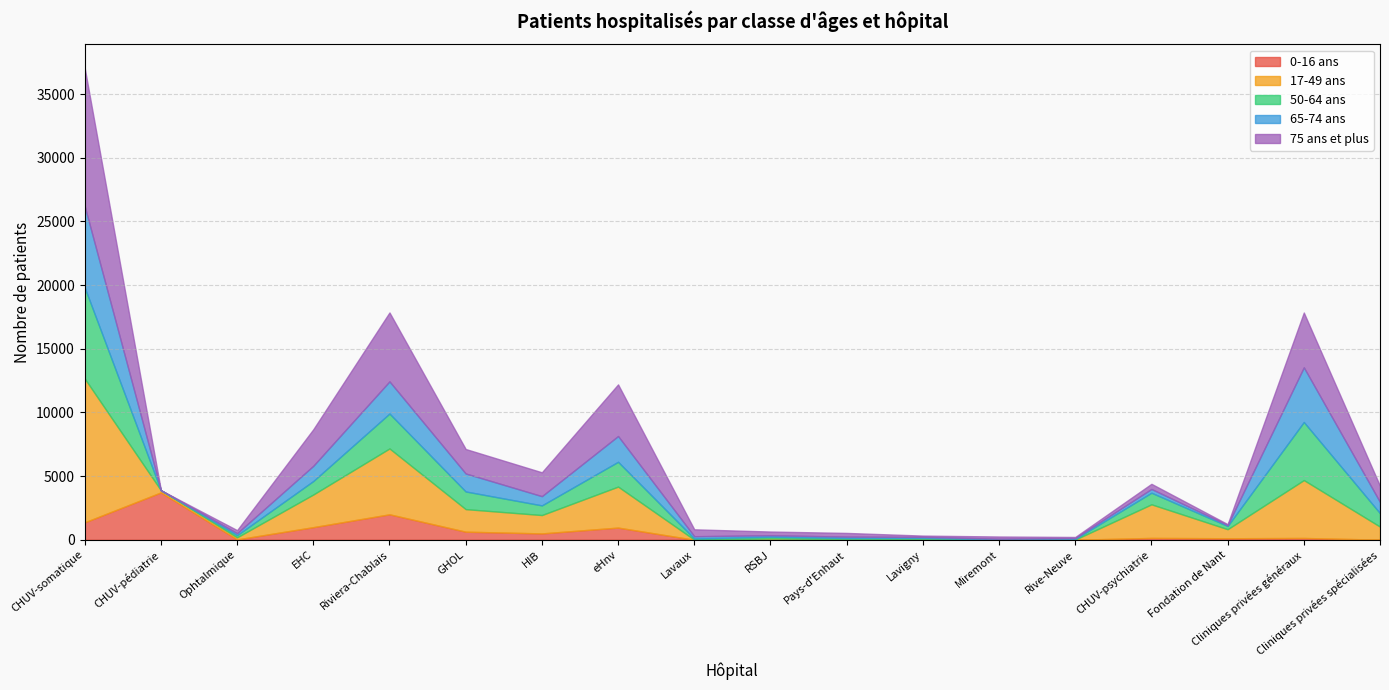

At which category does the chart reach its minimum across all series?

Lavaux